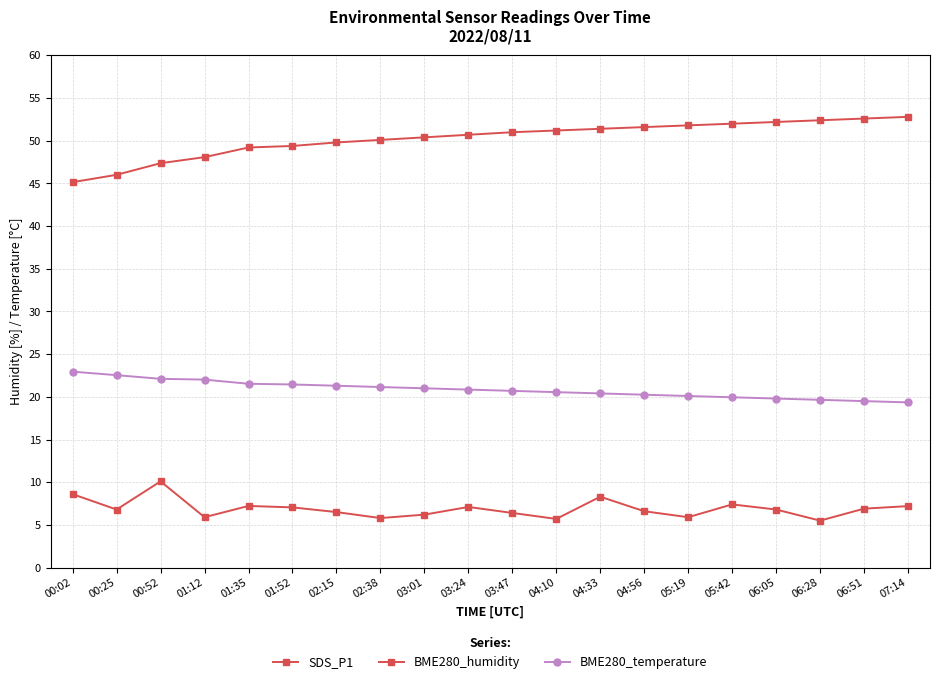

Does the chart have visible grid lines?

Yes